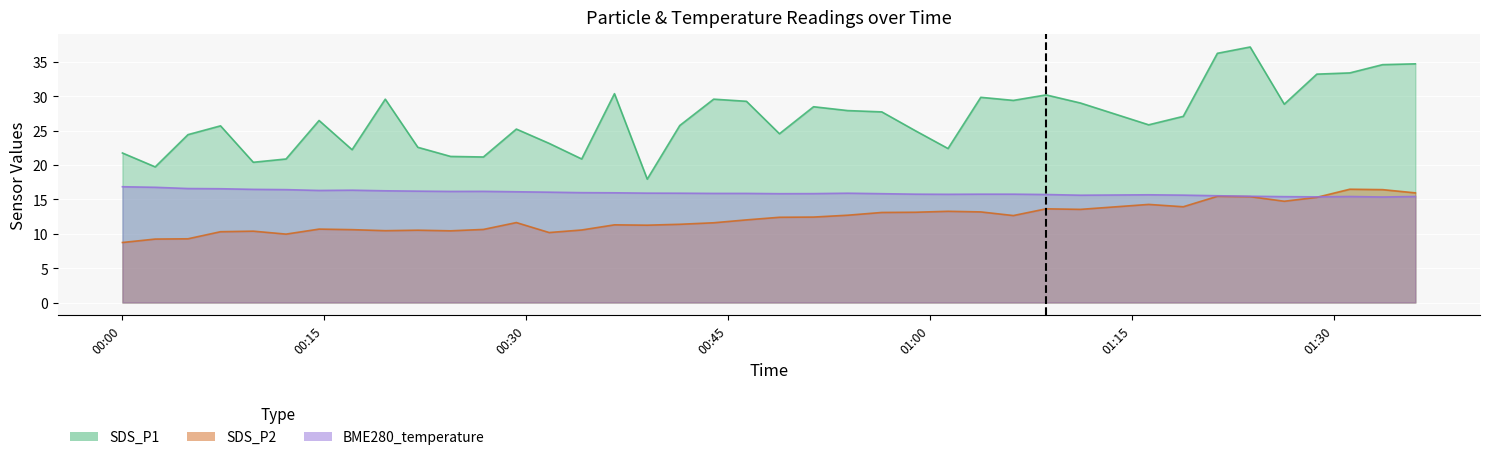

The SDS_P2 series shows 4.2 at 2022/07/11 00:36:36. True or false?

False